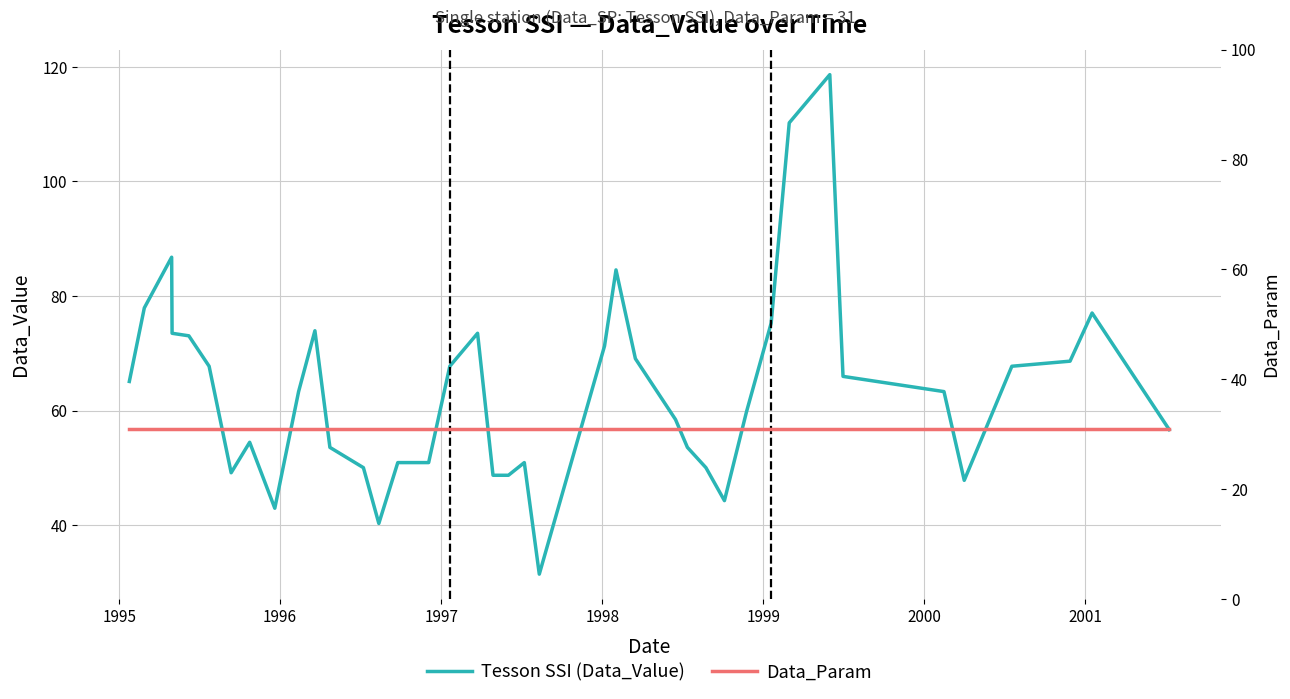

What is the lowest value of the Tesson SSI (Data_Value) series?

31.4